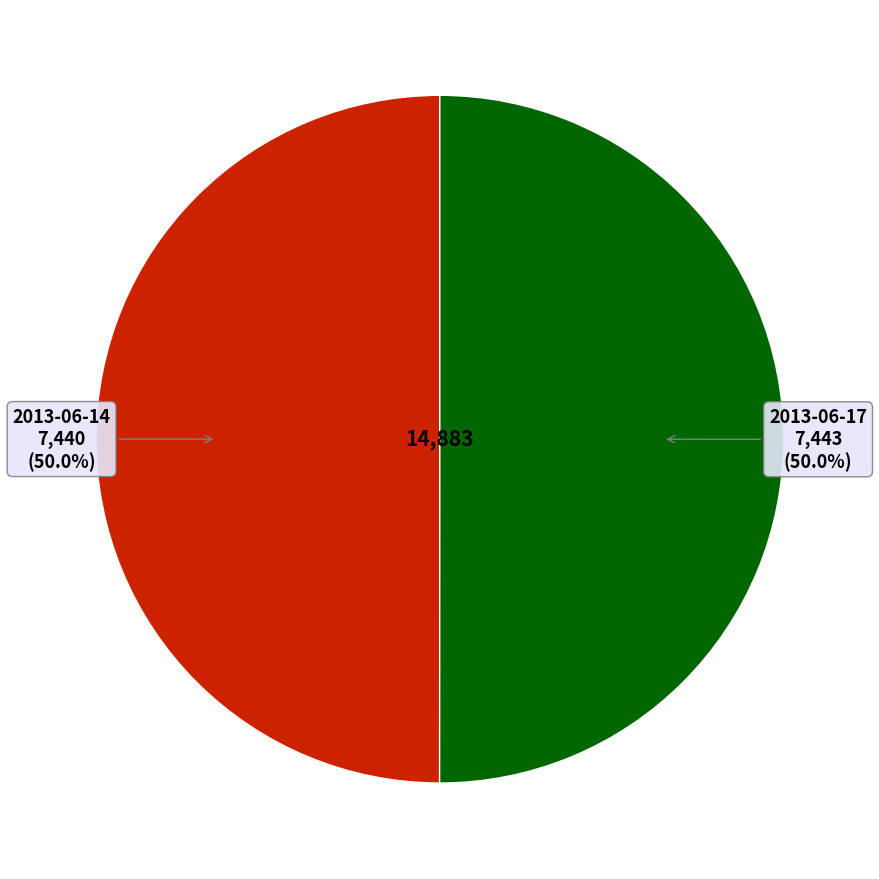

What percentage is the 2013-06-14 slice, to the nearest percent?

50%